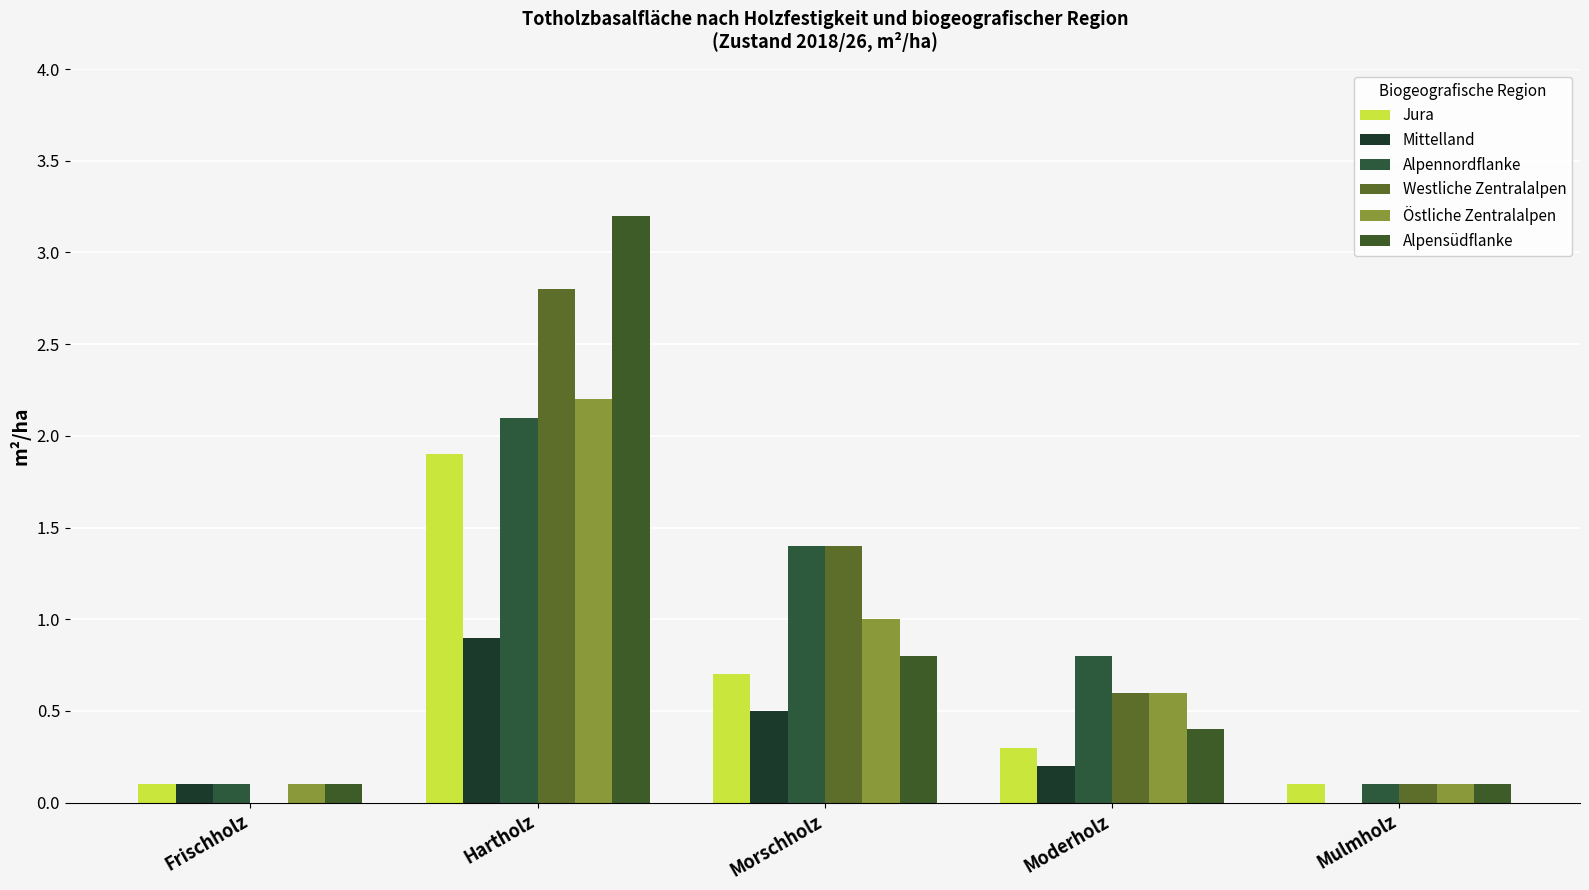

Which category has the lowest value in the Östliche Zentralalpen series?

Frischholz